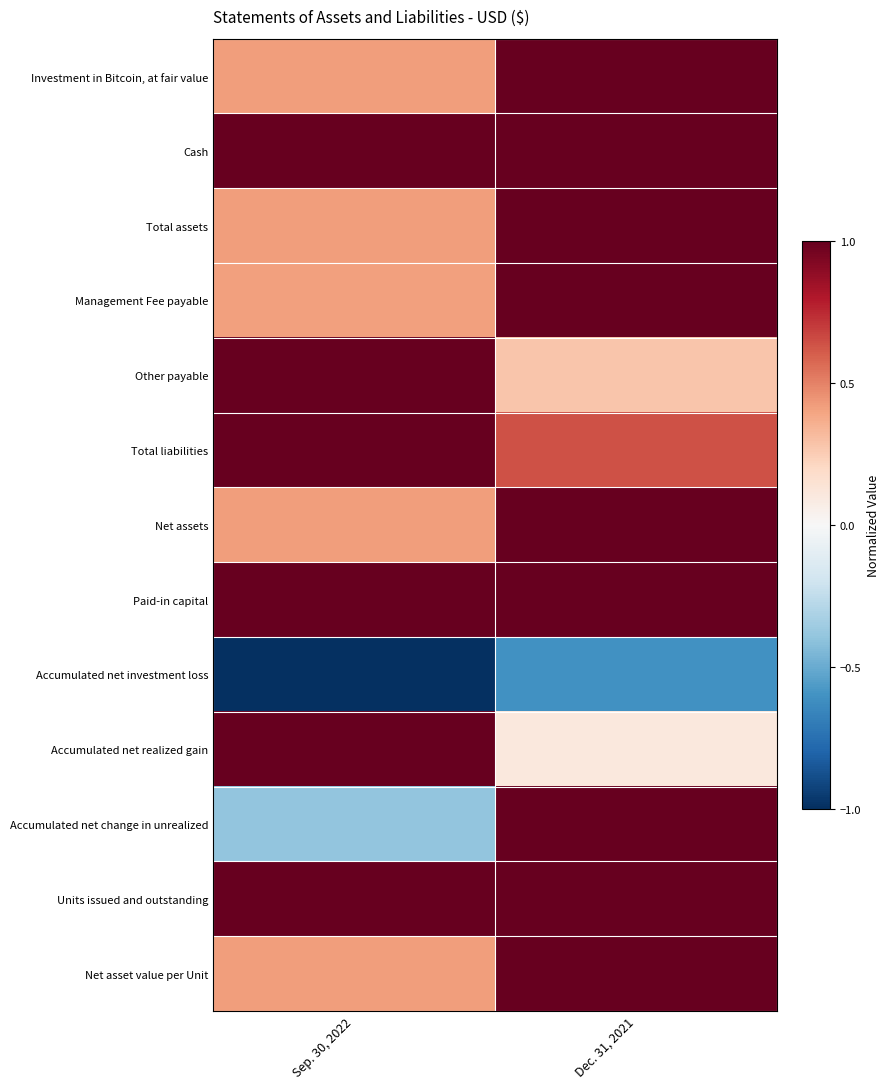

Reading right to left, what are all the values shown in this chart?

Investment in Bitcoin, at fair value: Dec. 31, 2021=1.0	Sep. 30, 2022=0.4
Cash: Dec. 31, 2021=1.0	Sep. 30, 2022=1.0
Total assets: Dec. 31, 2021=1.0	Sep. 30, 2022=0.4
Management Fee payable: Dec. 31, 2021=1.0	Sep. 30, 2022=0.4
Other payable: Dec. 31, 2021=0.3	Sep. 30, 2022=1.0
Total liabilities: Dec. 31, 2021=0.6	Sep. 30, 2022=1.0
Net assets: Dec. 31, 2021=1.0	Sep. 30, 2022=0.4
Paid-in capital: Dec. 31, 2021=1.0	Sep. 30, 2022=1.0
Accumulated net investment loss: Dec. 31, 2021=-0.6	Sep. 30, 2022=-1.0
Accumulated net realized gain: Dec. 31, 2021=0.1	Sep. 30, 2022=1.0
Accumulated net change in unrealized: Dec. 31, 2021=1.0	Sep. 30, 2022=-0.4
Units issued and outstanding: Dec. 31, 2021=1.0	Sep. 30, 2022=1.0
Net asset value per Unit: Dec. 31, 2021=1.0	Sep. 30, 2022=0.4